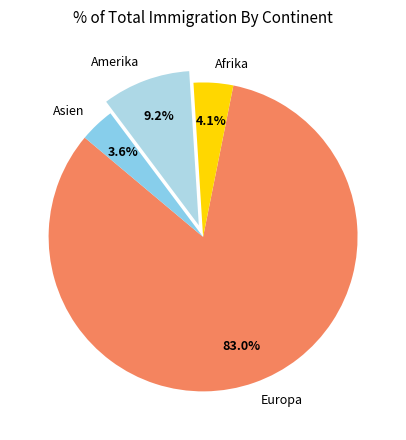

To the nearest percent, what portion does Amerika represent?

9%